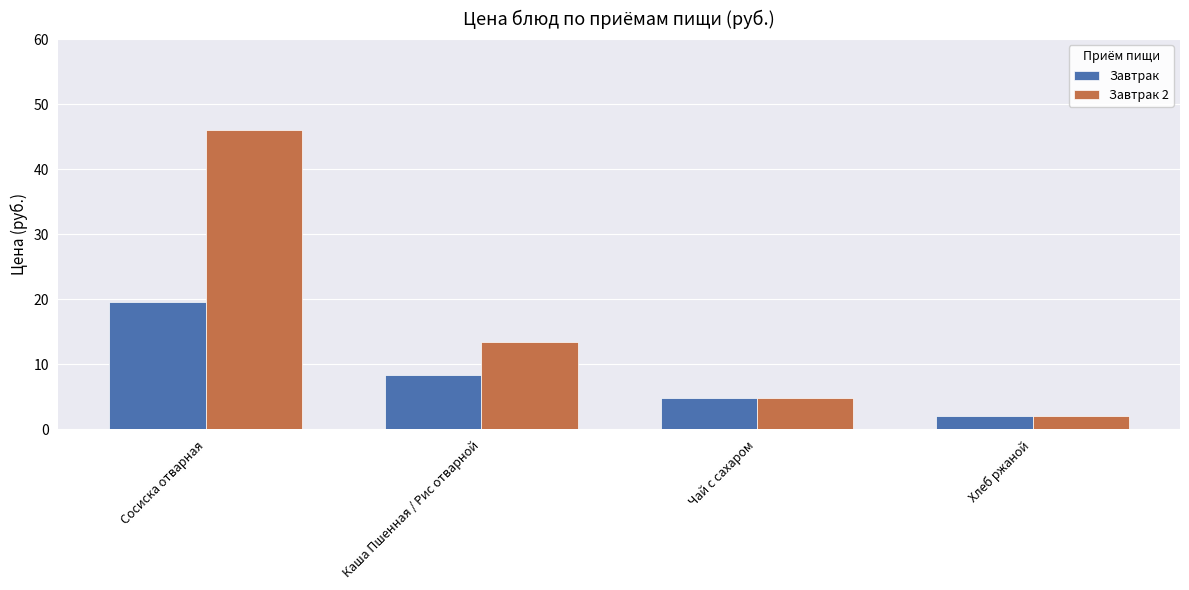

List the series in order of their peak value, lowest first.

Завтрак, Завтрак 2